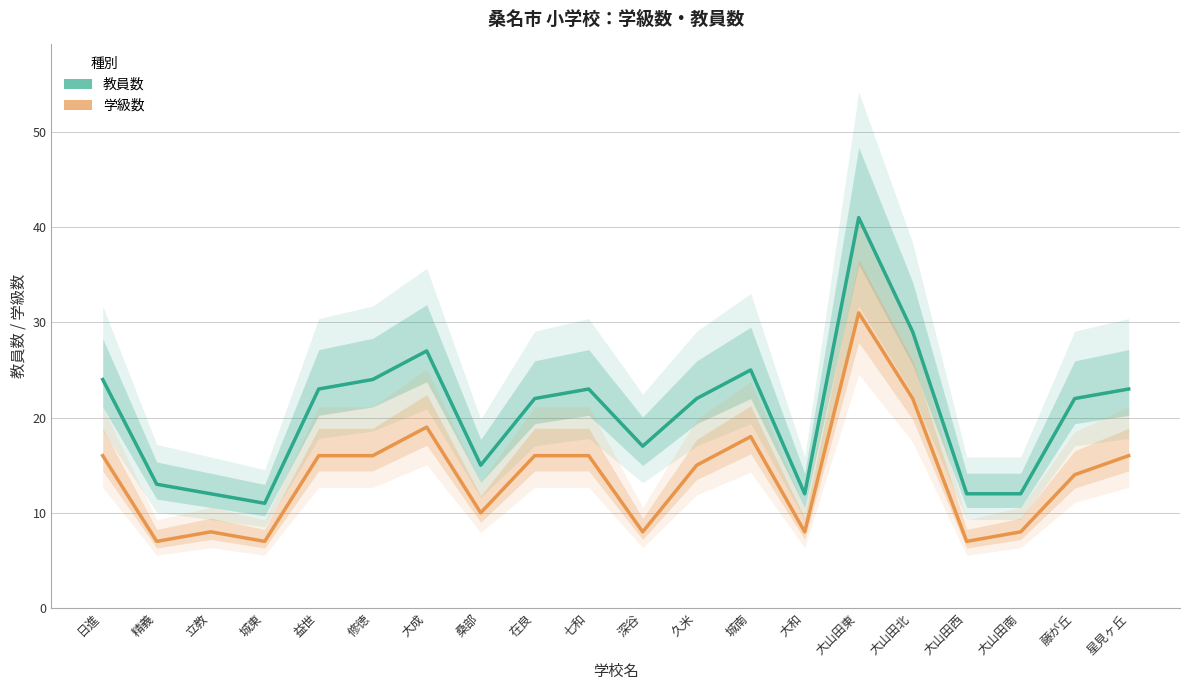

What is the total value across all series at 桑部?

25